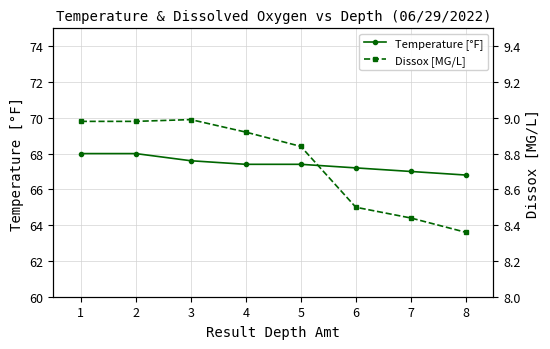

What is the value of the Temperature [°F] point at the 7th from the left?

67.0